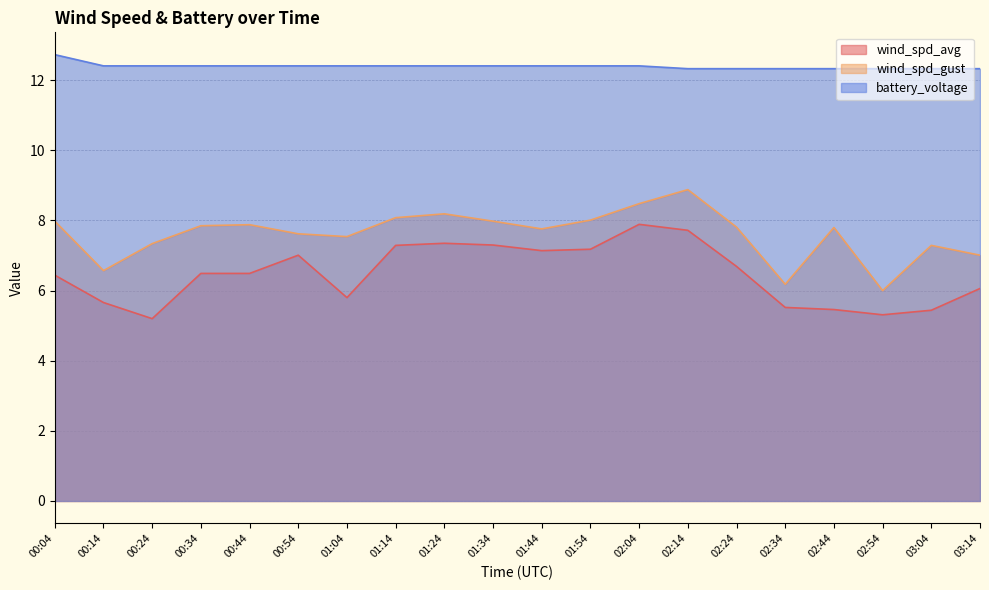

Between 00:34 and 01:04, which is larger?

00:34